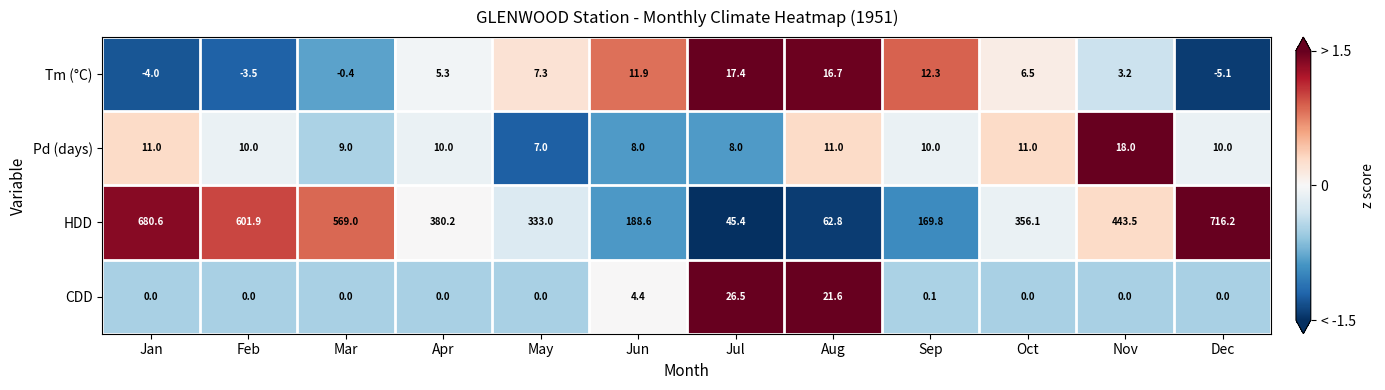

What is the total value across all series at Mar?

577.6